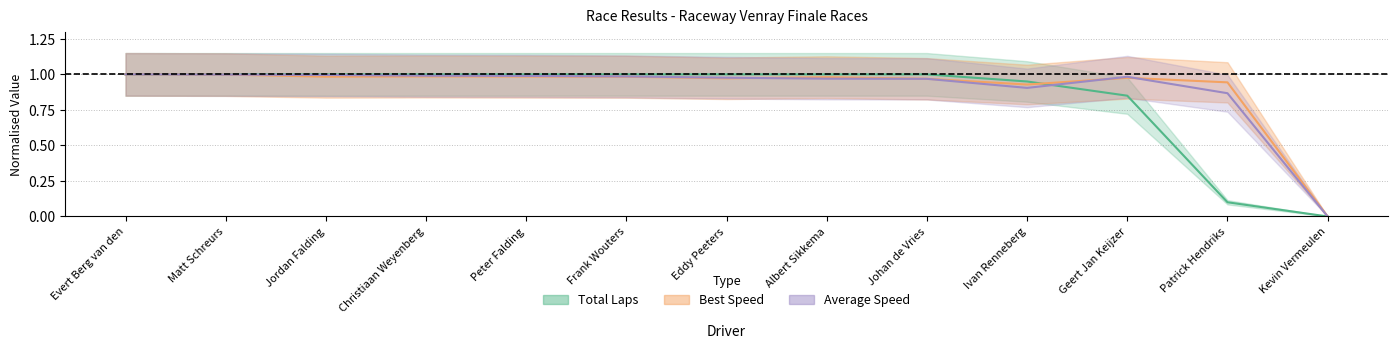

What is the approximate value of Best Speed at Christiaan Weyenberg?

1.0